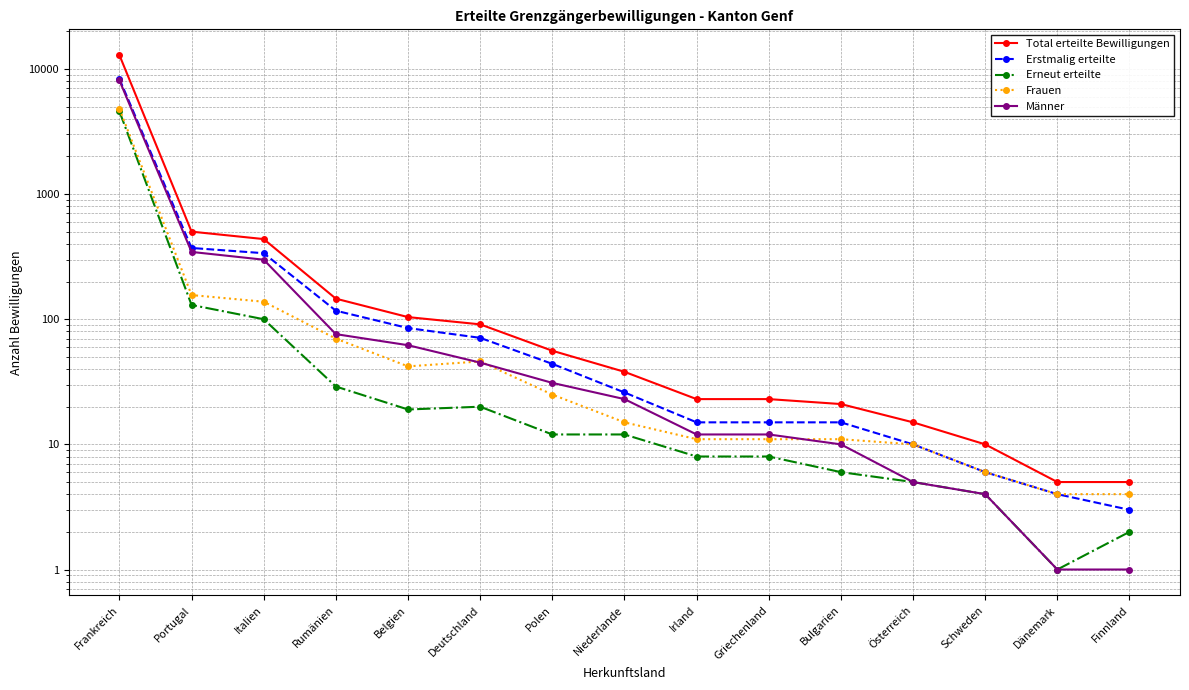

At which category is the sum across all series the highest?

Frankreich